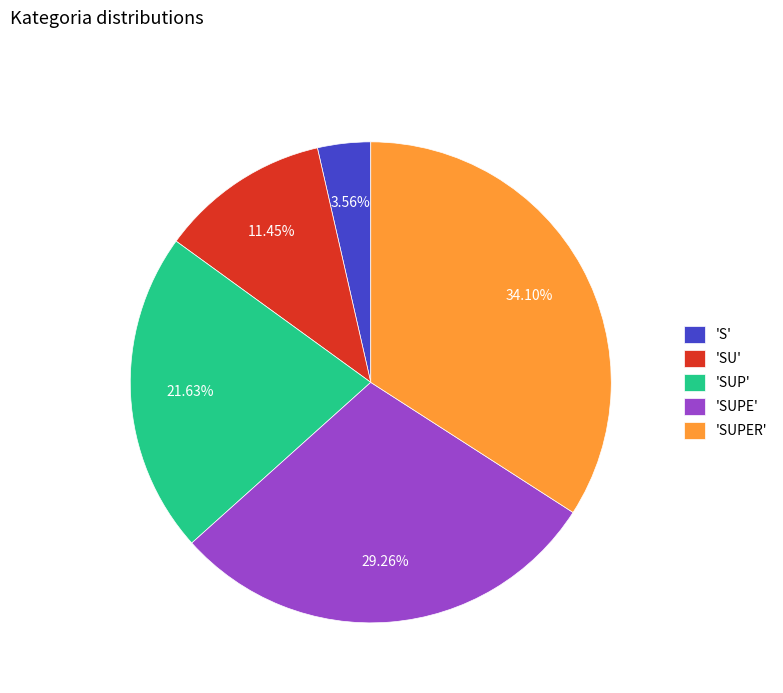

Which category has the biggest portion of the pie?

'SUPER'